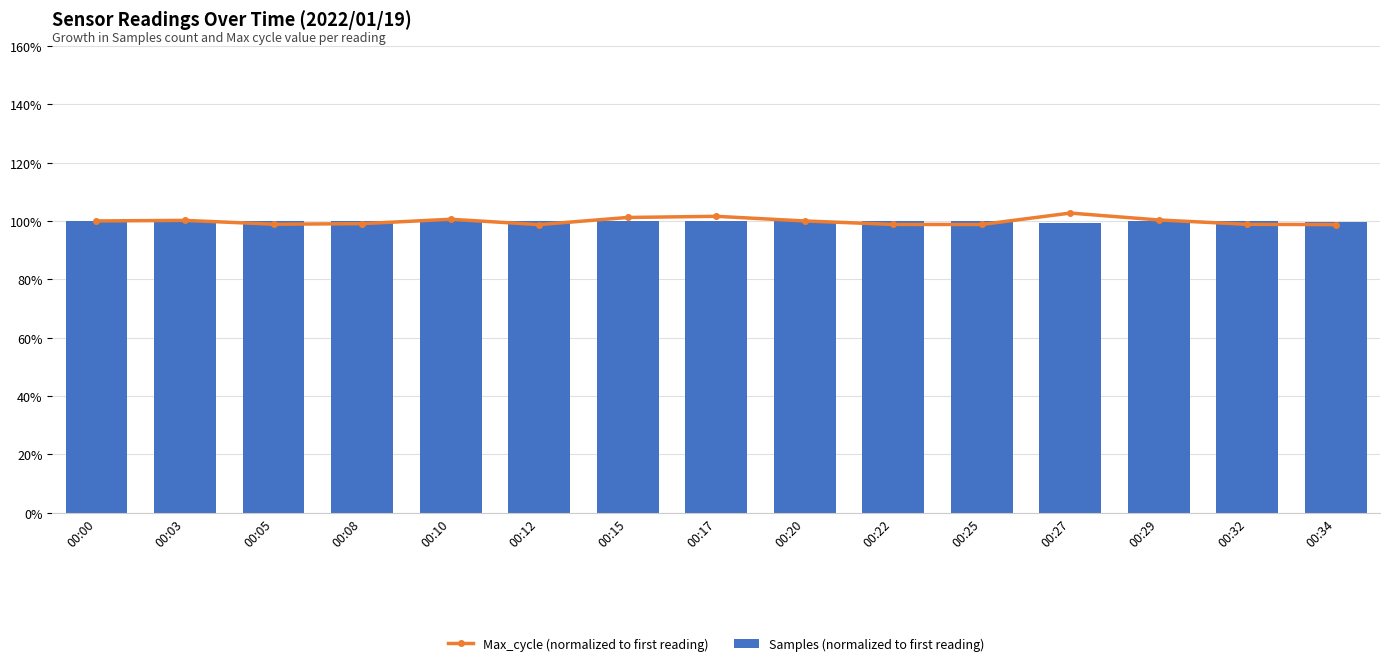

The value of Samples (normalized to first reading) at 00:00 is 62.4. True or false?

False